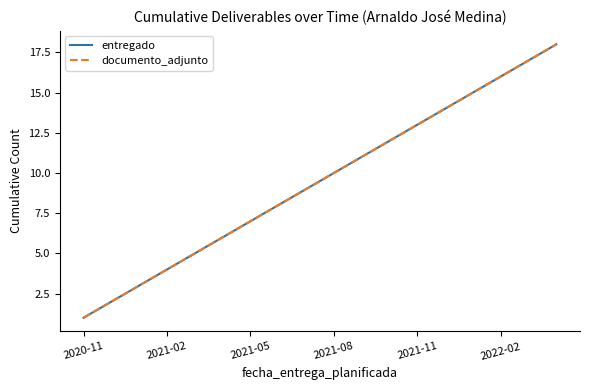

Which series has the widest spread of values?

entregado